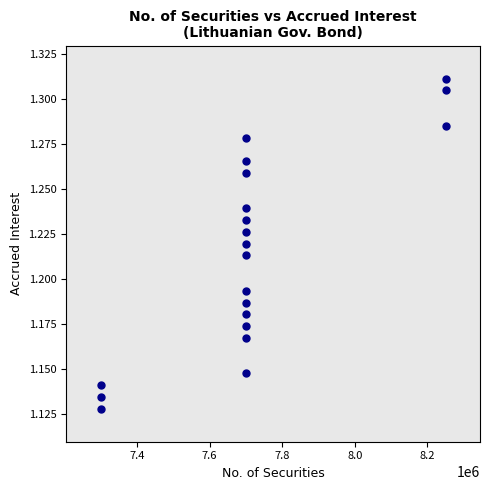

What is the range of X values (max minus min)?

950000.0